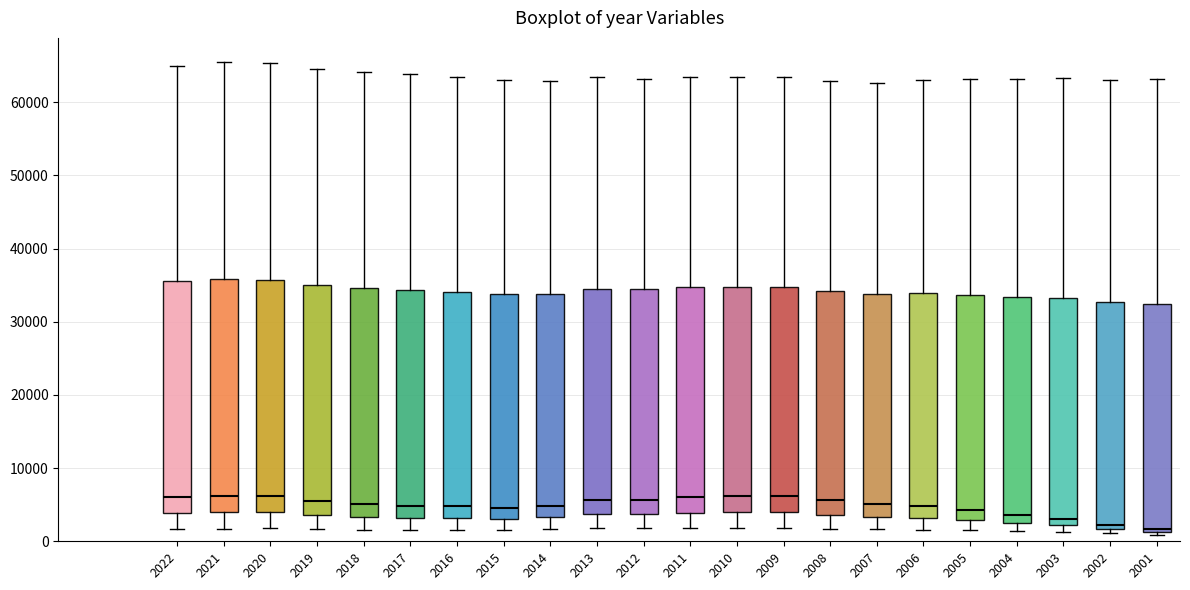

Reading left to right, read every box against the y-axis: the position of its median line, the range the box covers, and the ends of its whiskers. The values are not printed on the chart, so give them approximately, as read against the axis.

2022: median 6000, box 4000 to 36000, whiskers 2000 to 65000
2021: median 6000, box 4000 to 36000, whiskers 2000 to 66000
2020: median 6000, box 4000 to 36000, whiskers 2000 to 65000
2019: median 6000, box 4000 to 35000, whiskers 2000 to 65000
2018: median 5000, box 3000 to 35000, whiskers 2000 to 64000
2017: median 5000, box 3000 to 34000, whiskers 2000 to 64000
2016: median 5000, box 3000 to 34000, whiskers 2000 to 63000
2015: median 5000, box 3000 to 34000, whiskers 2000 to 63000
2014: median 5000, box 3000 to 34000, whiskers 2000 to 63000
2013: median 6000, box 4000 to 34000, whiskers 2000 to 63000
2012: median 6000, box 4000 to 34000, whiskers 2000 to 63000
2011: median 6000, box 4000 to 35000, whiskers 2000 to 63000
2010: median 6000, box 4000 to 35000, whiskers 2000 to 63000
2009: median 6000, box 4000 to 35000, whiskers 2000 to 63000
2008: median 6000, box 4000 to 34000, whiskers 2000 to 63000
2007: median 5000, box 3000 to 34000, whiskers 2000 to 63000
2006: median 5000, box 3000 to 34000, whiskers 2000 to 63000
2005: median 4000, box 3000 to 34000, whiskers 2000 to 63000
2004: median 4000, box 2000 to 33000, whiskers 1000 to 63000
2003: median 3000, box 2000 to 33000, whiskers 1000 to 63000
2002: median 2000 (just above the box's lower edge), box 2000 to 33000, whiskers 1000 to 63000
2001: median 2000, box 1000 to 32000, whiskers 1000 (just below the box's lower edge) to 63000